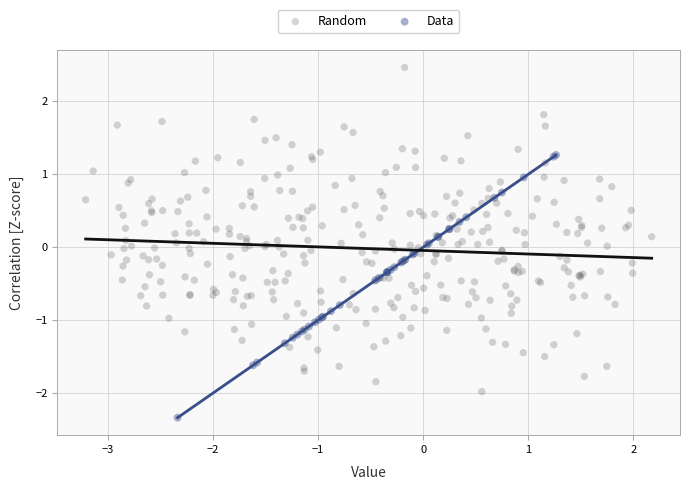

Which series contains the lowest Y value?

Data